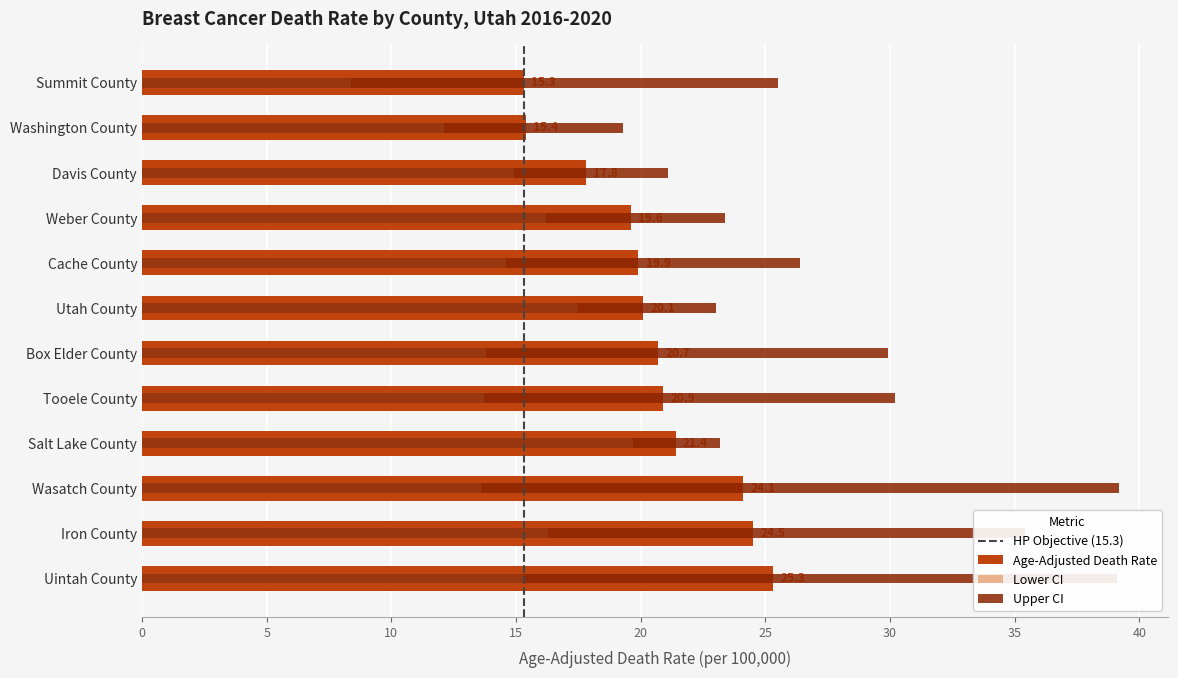

Which category has the lowest value across all series?

Summit County